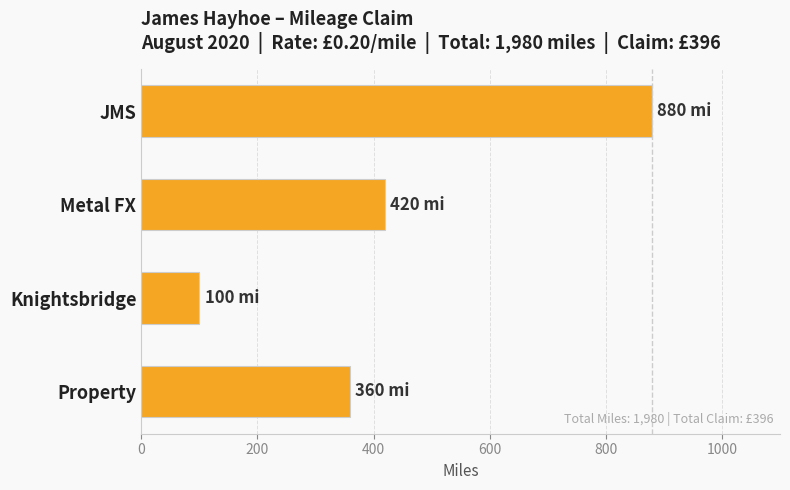

List the labels in order of value, largest first.

JMS, Metal FX, Property, Knightsbridge